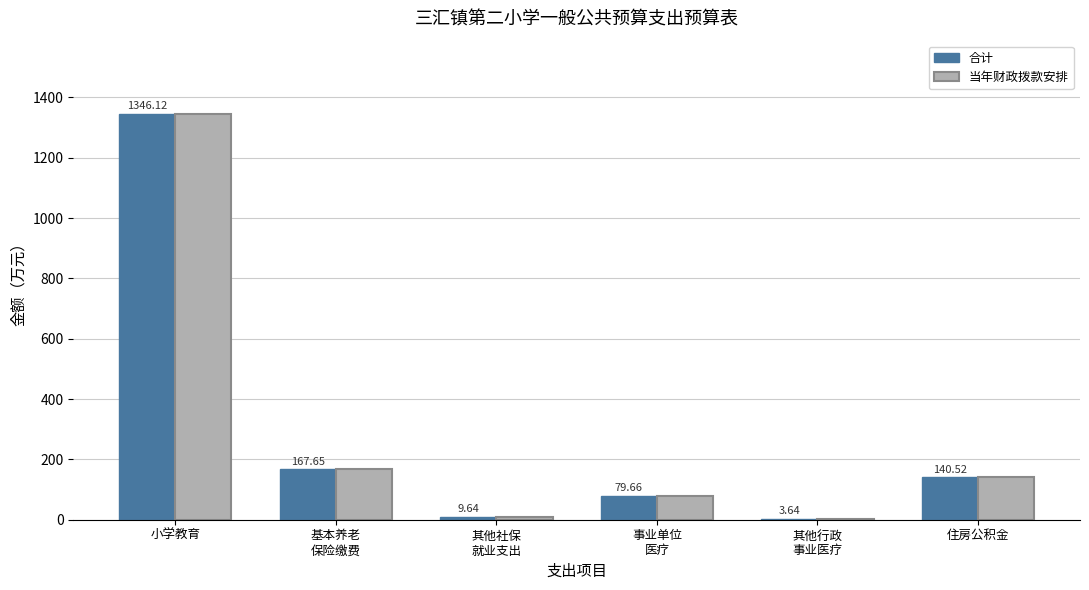

At which category is the sum across all series the highest?

小学教育